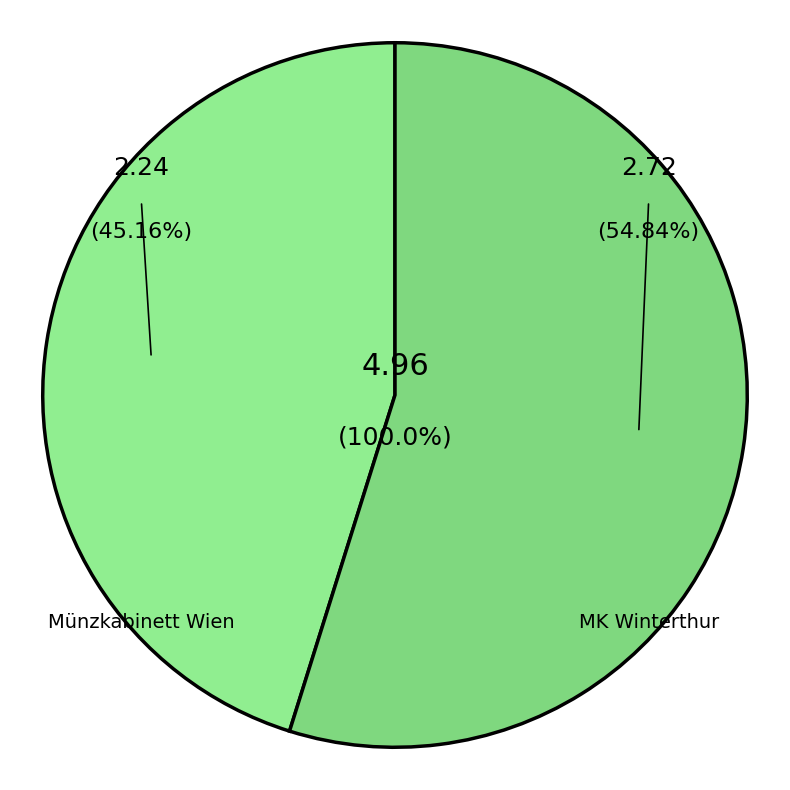

How many segments does this pie chart have?

2